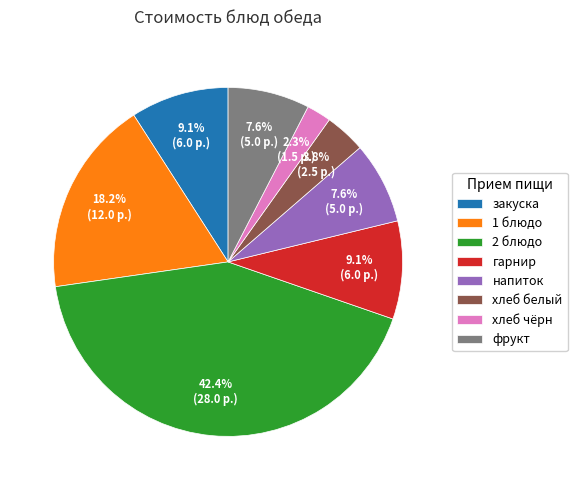

To the nearest percent, what is the difference between the largest and smallest slice percentages?

40%